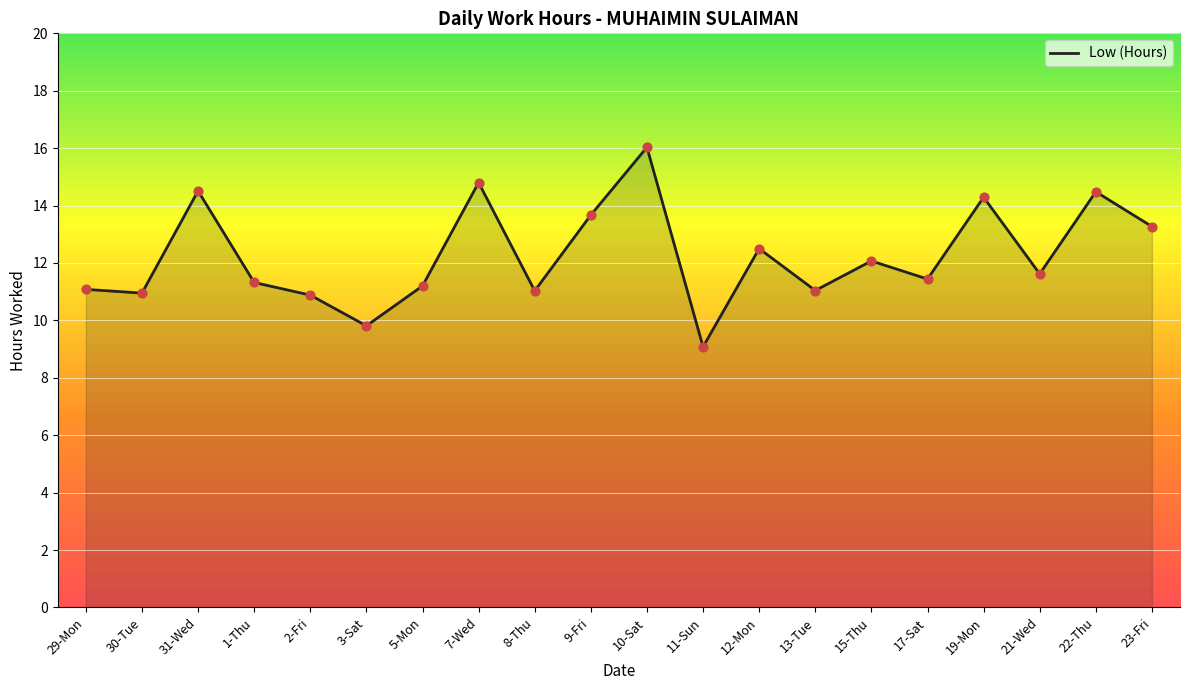

Approximately how many times larger is the value at 9-Fri compared to 5-Mon?

1.2